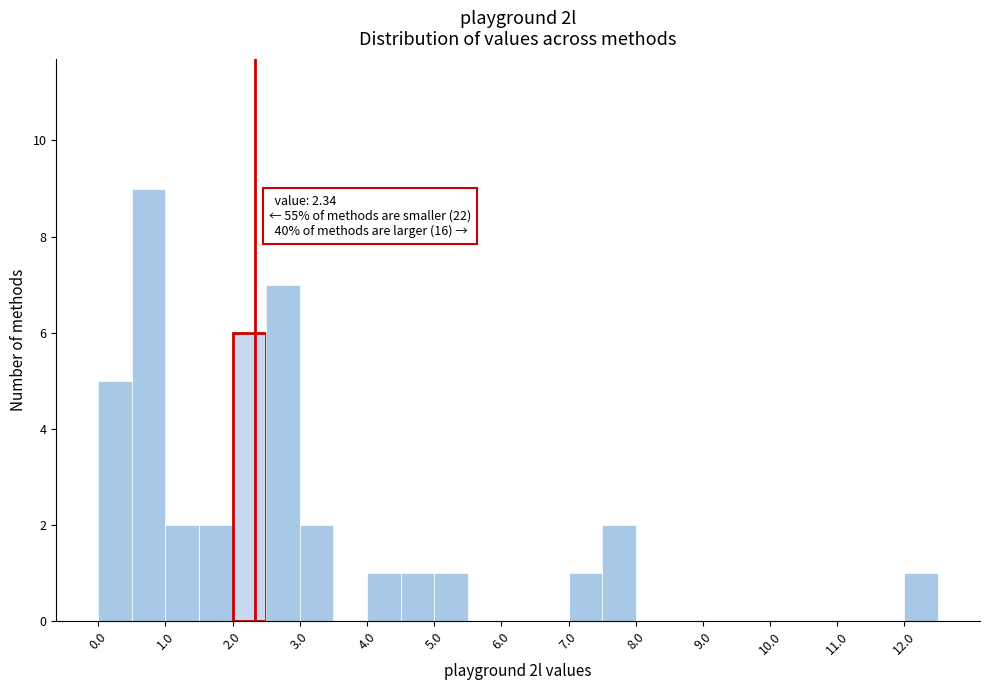

Which range on the x-axis has the tallest bar?

0.5 to 1.0